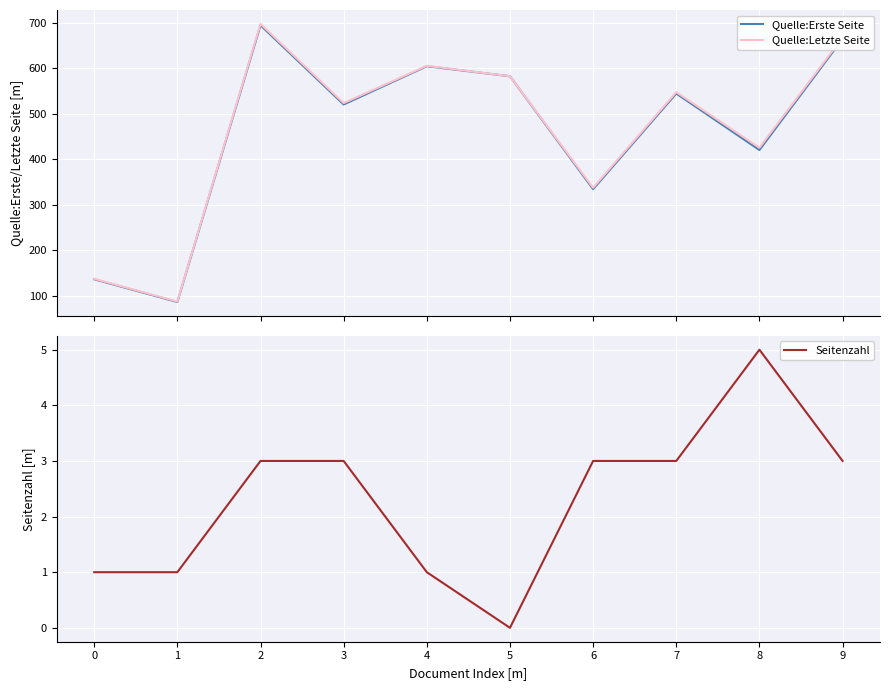

At 1, list the series in order from smallest to largest.

Seitenzahl, Quelle:Erste Seite, Quelle:Letzte Seite